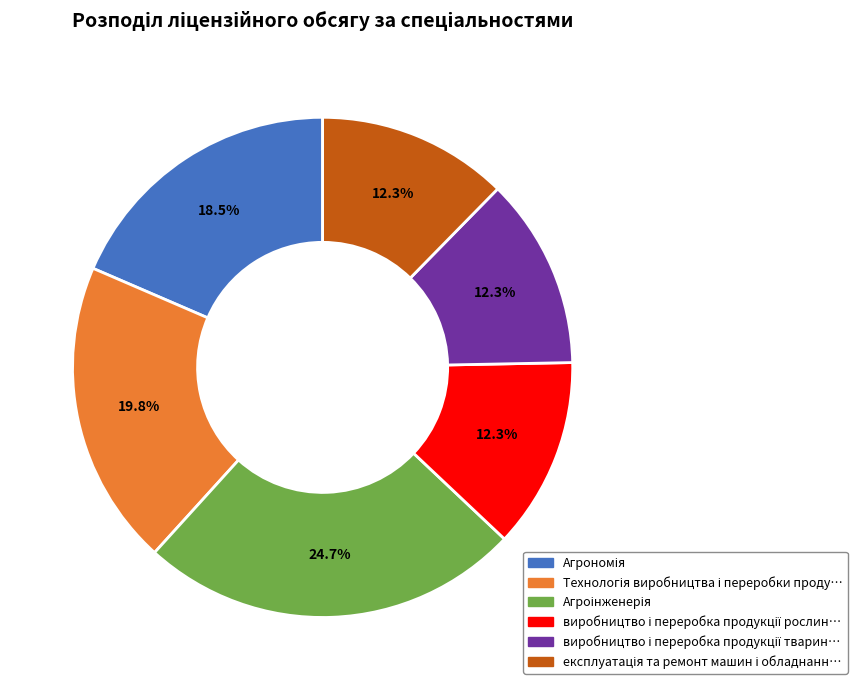

Is there any slice that represents more than half of the pie?

No